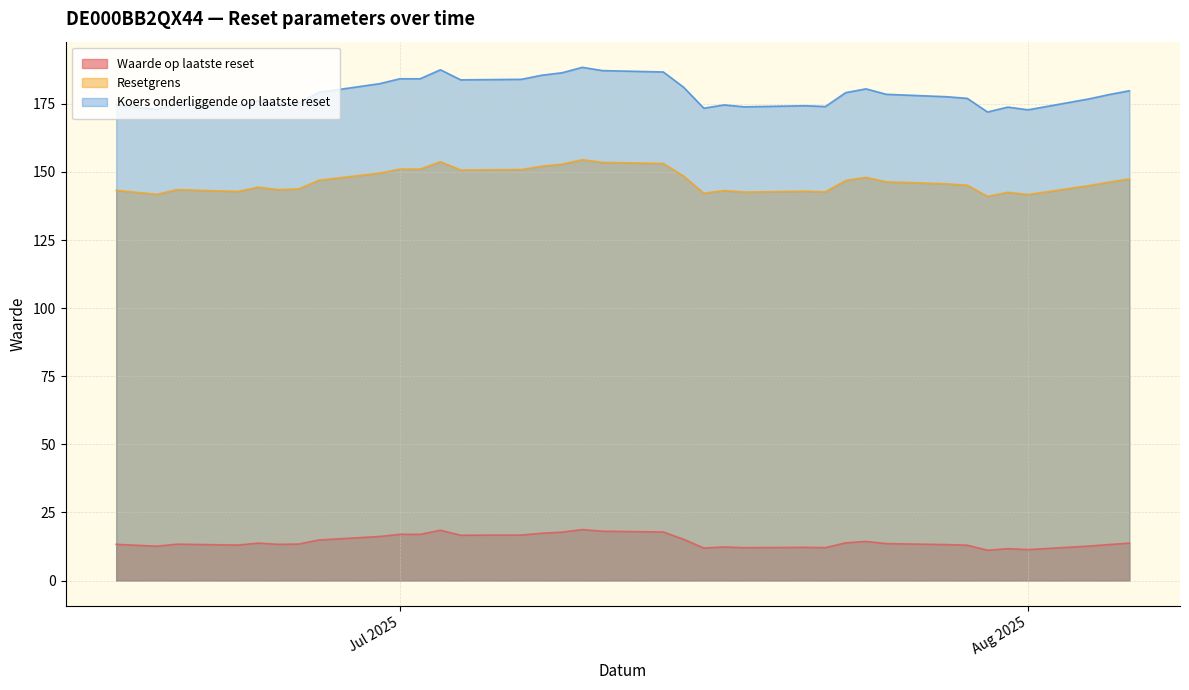

What is the label of the 19th point from the left?

2025-07-11